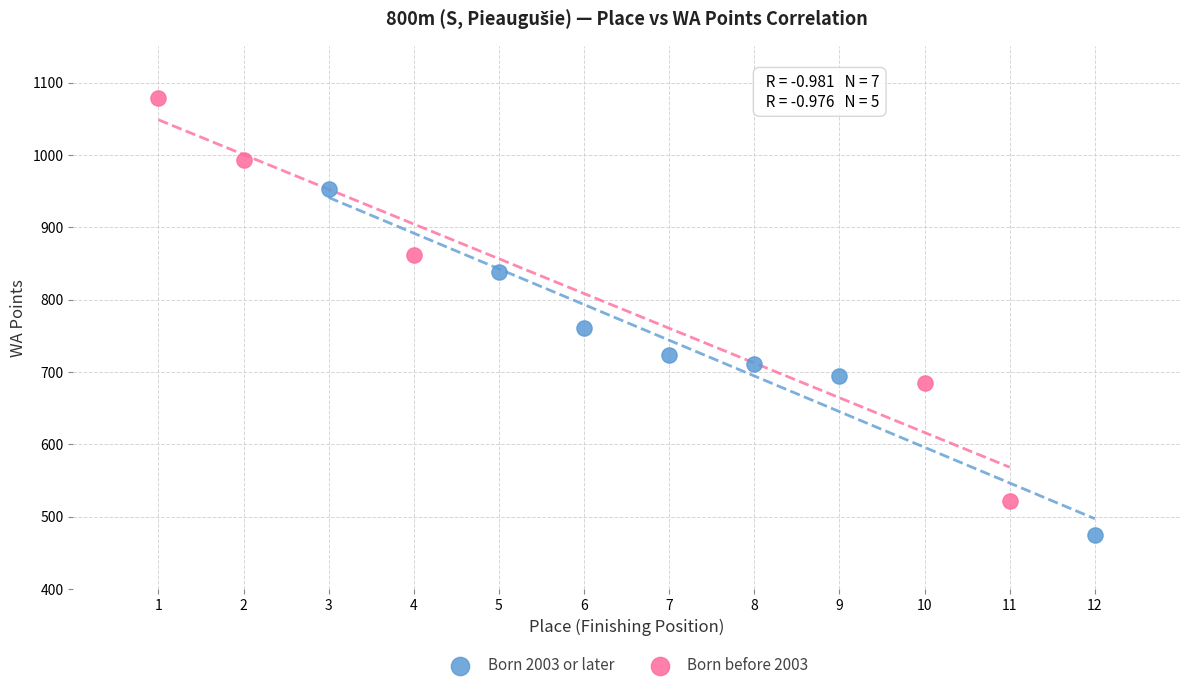

Which series contains the highest Y value?

Born before 2003